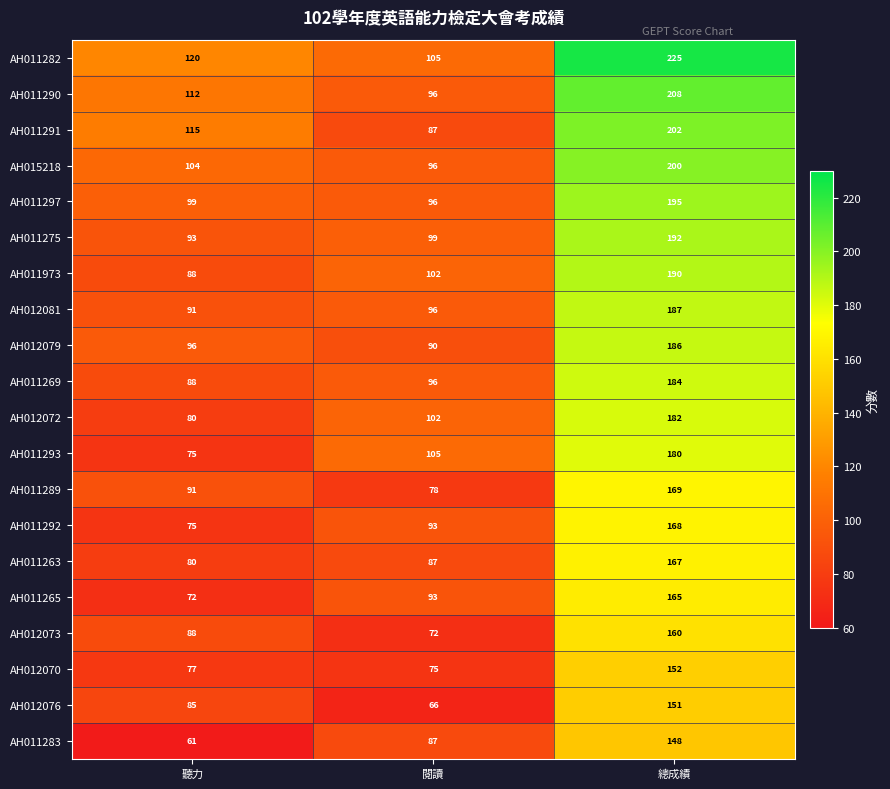

Count the number of categories in the chart.

3